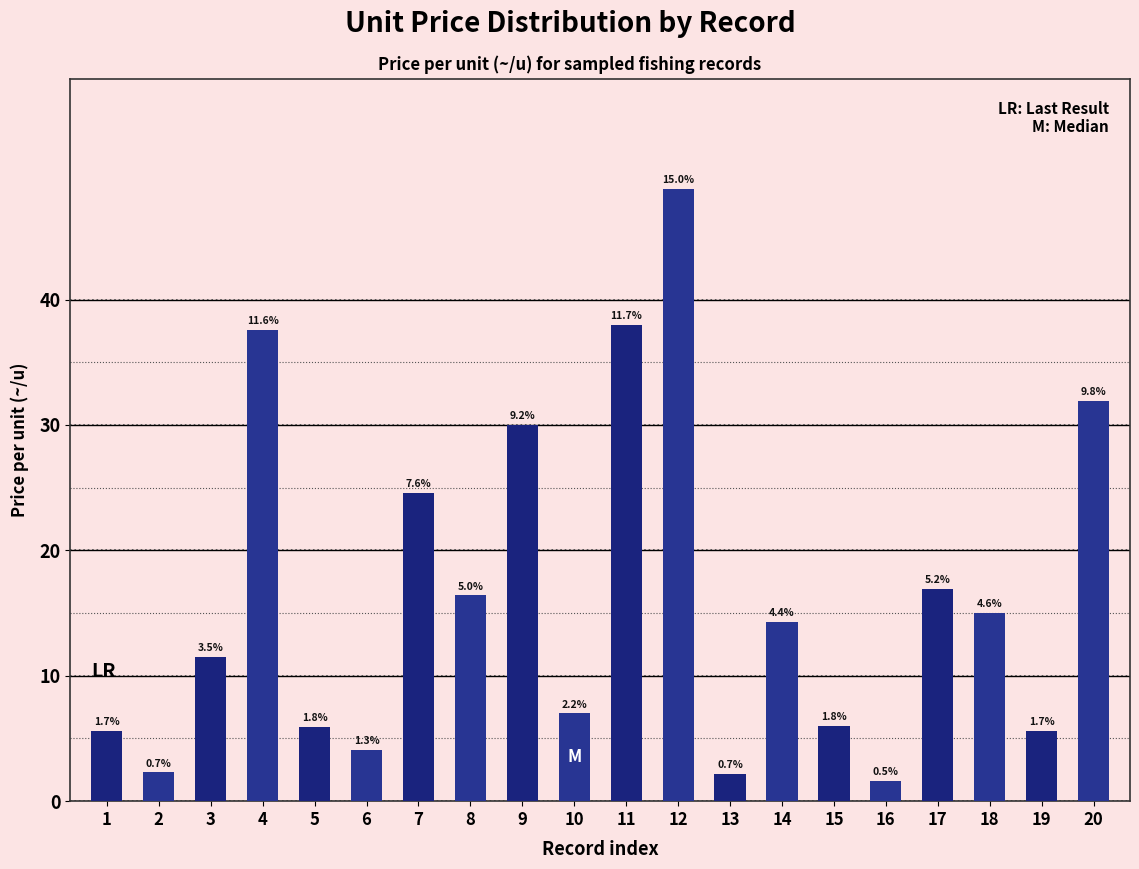

List the labels in order of value, smallest first.

16, 13, 2, 6, 1, 19, 5, 15, 10, 3, 14, 18, 8, 17, 7, 9, 20, 4, 11, 12